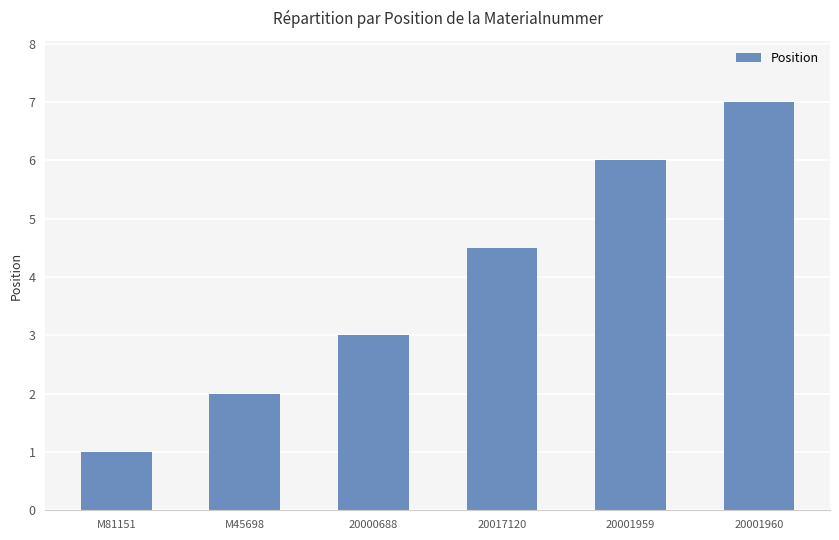

Which category has the lowest value across all series?

M81151